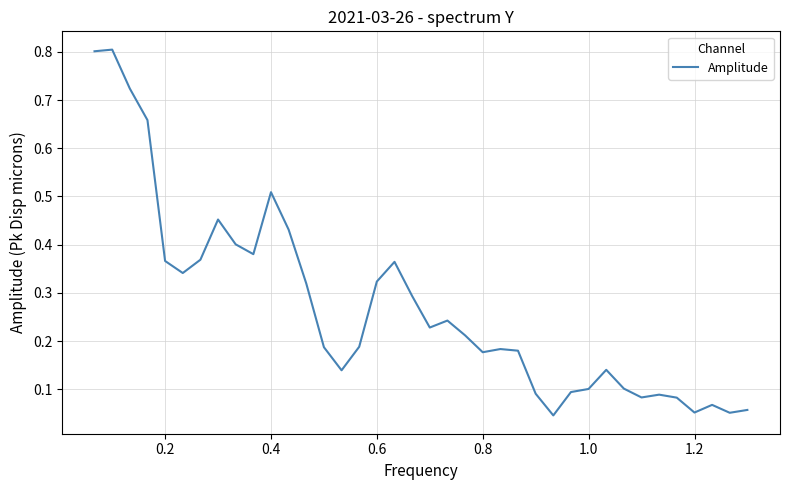

What is the difference between the maximum and minimum values?

0.8